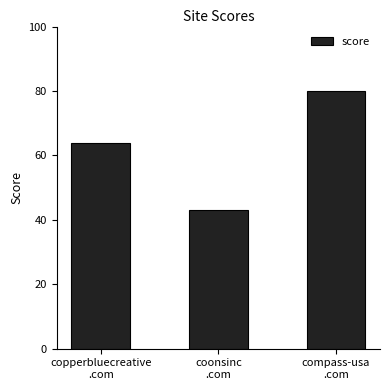

True or false: the data shows 43 at coonsinc
.com.

True